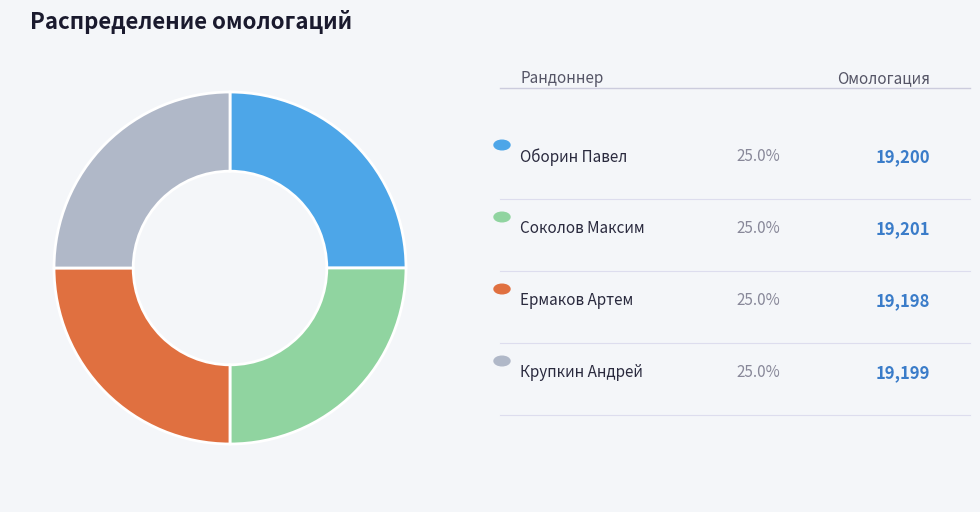

Is there a majority slice in this chart?

No